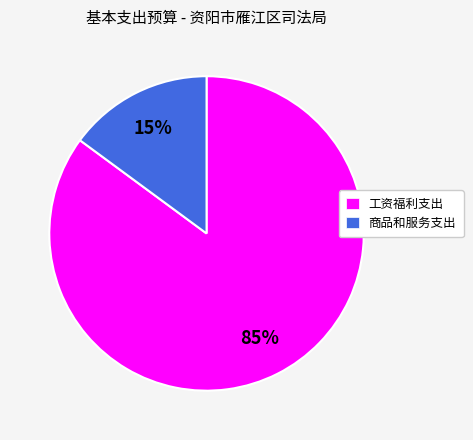

Approximately how many times larger is the value at 商品和服务支出 compared to 工资福利支出?

0.2